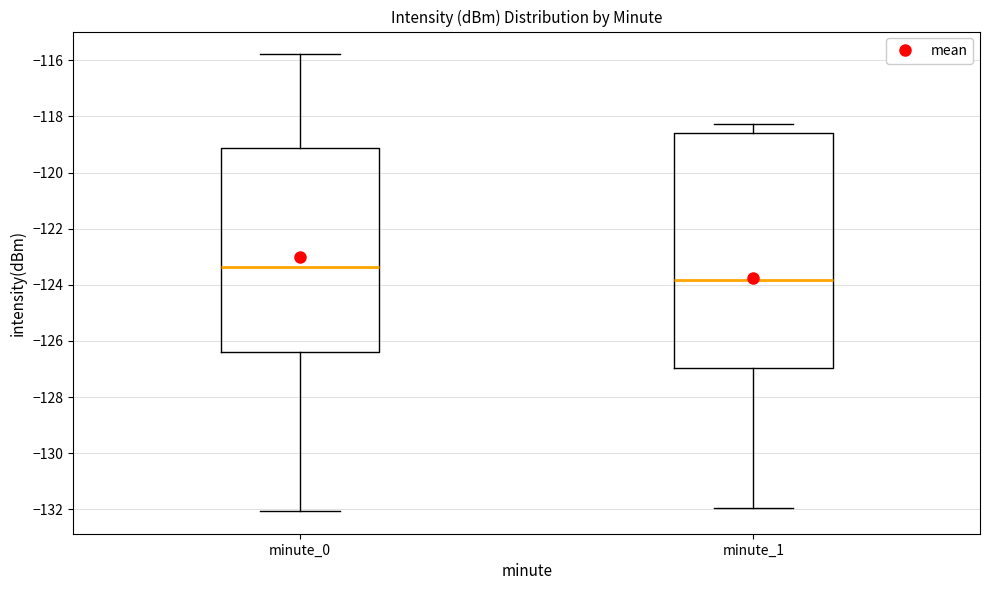

Where does the upper whisker of the box for minute_1 end on the y-axis? The values are not printed on the chart, so give them approximately, as read against the axis.

-118.2